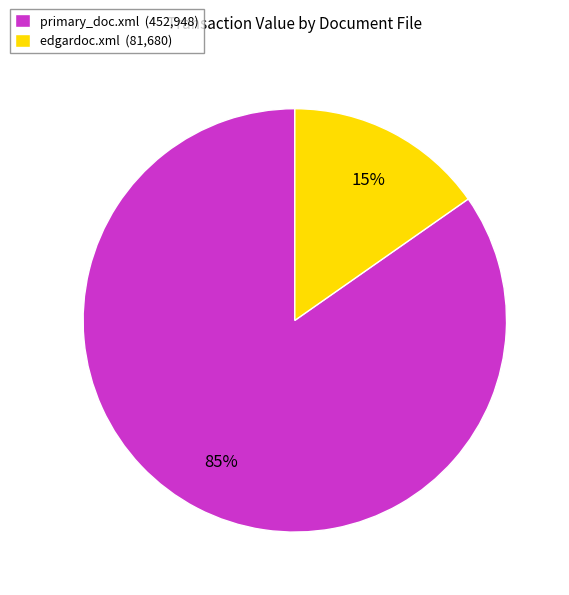

To the nearest percent, what is the combined percentage of primary_doc.xml (452,948) and edgardoc.xml (81,680)?

100%